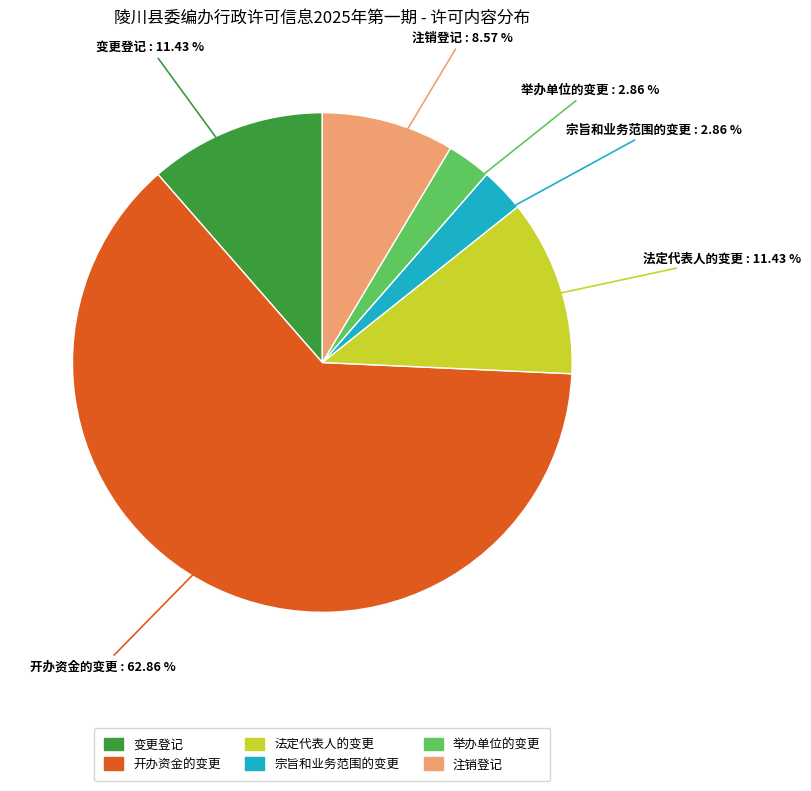

What is the majority slice?

开办资金的变更